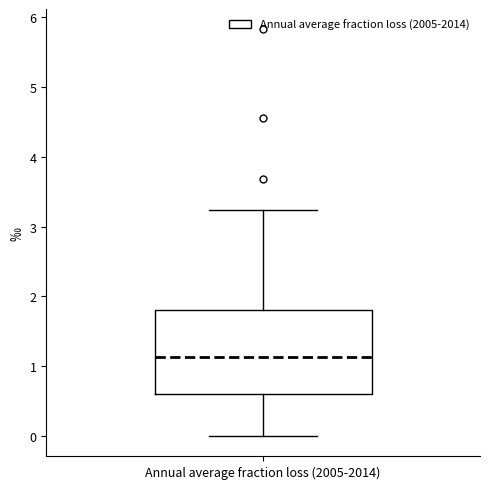

Where is the lower edge of the box for Annual average fraction loss (2005-2014) on the y-axis? The values are not printed on the chart, so give them approximately, as read against the axis.

0.6